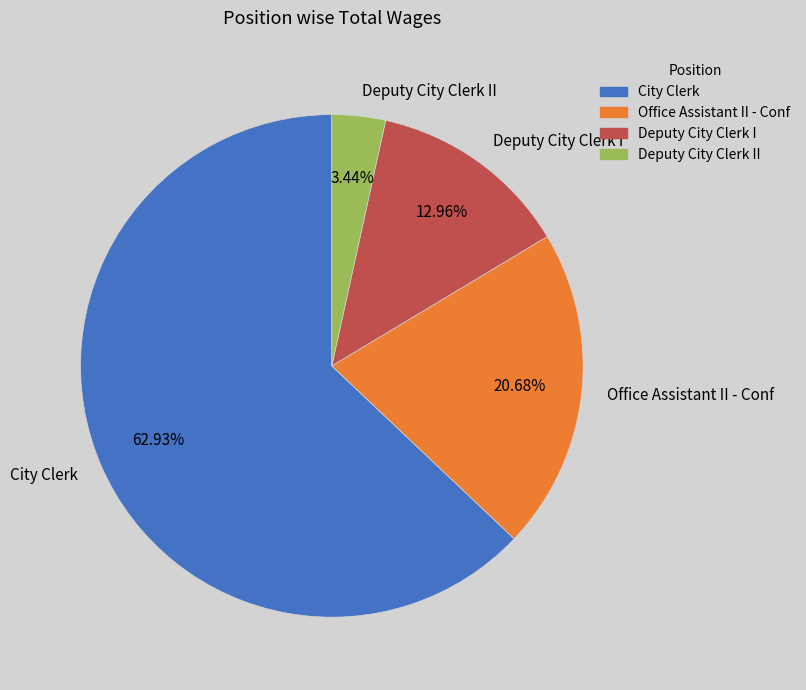

Which category has the biggest portion of the pie?

City Clerk